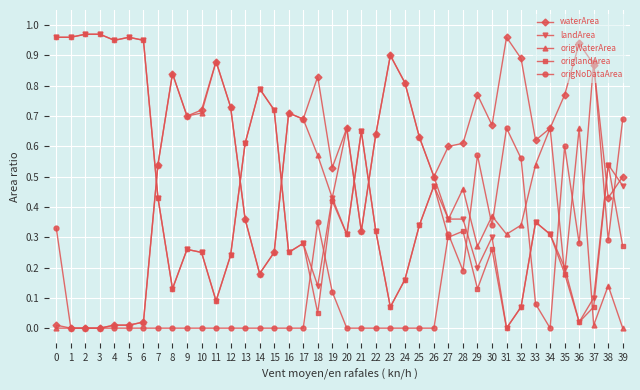

Where is origlandArea nearest to the value 0?

31